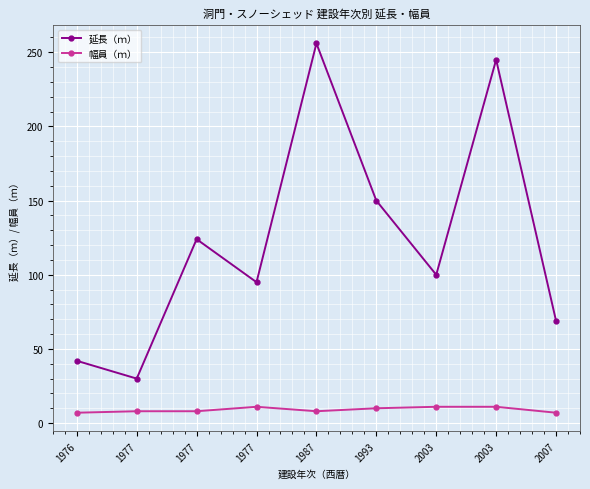

What are all the series names shown in the legend?

延長（ｍ）, 幅員（ｍ）